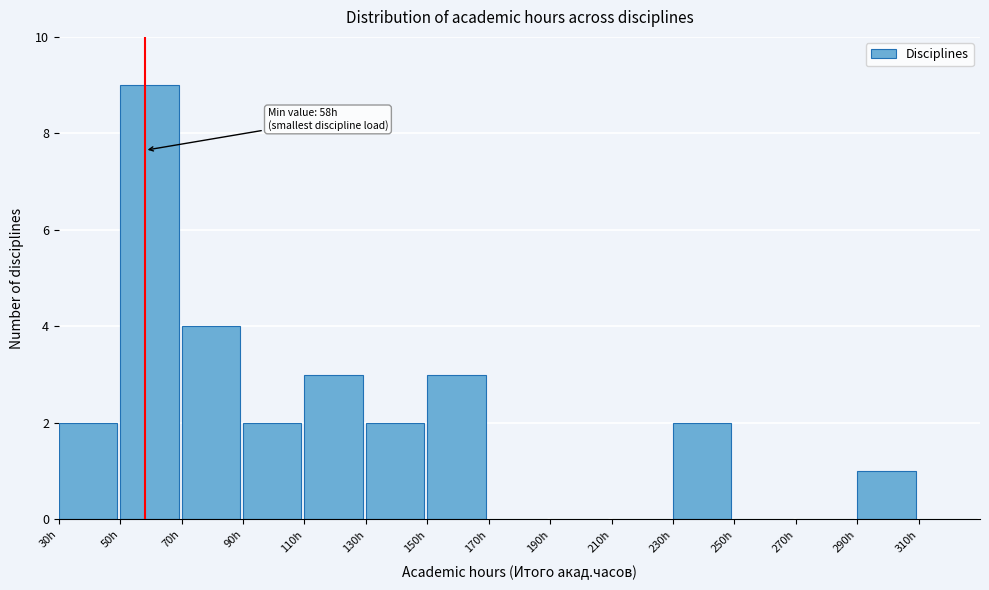

Which range on the x-axis has the tallest bar?

50 to 70